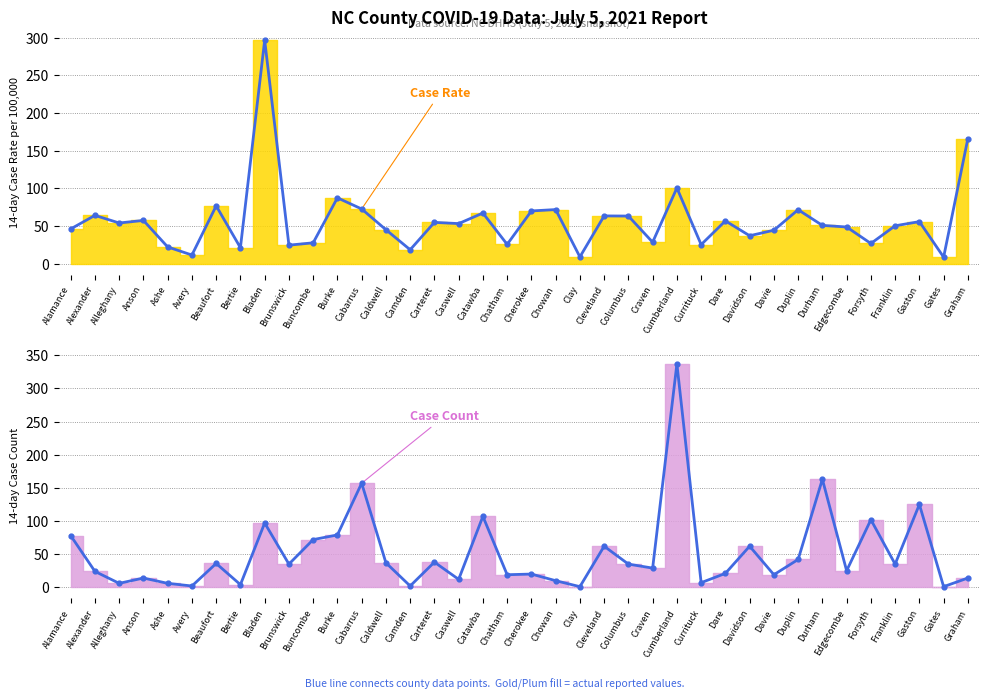

At how many categories does at least one series exceed 318?

1